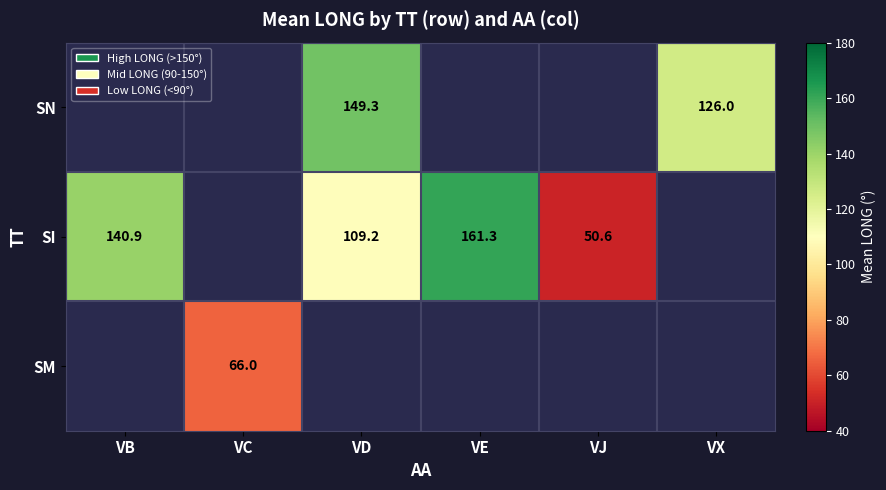

Is it true that SI equals 38.2 at VD?

False